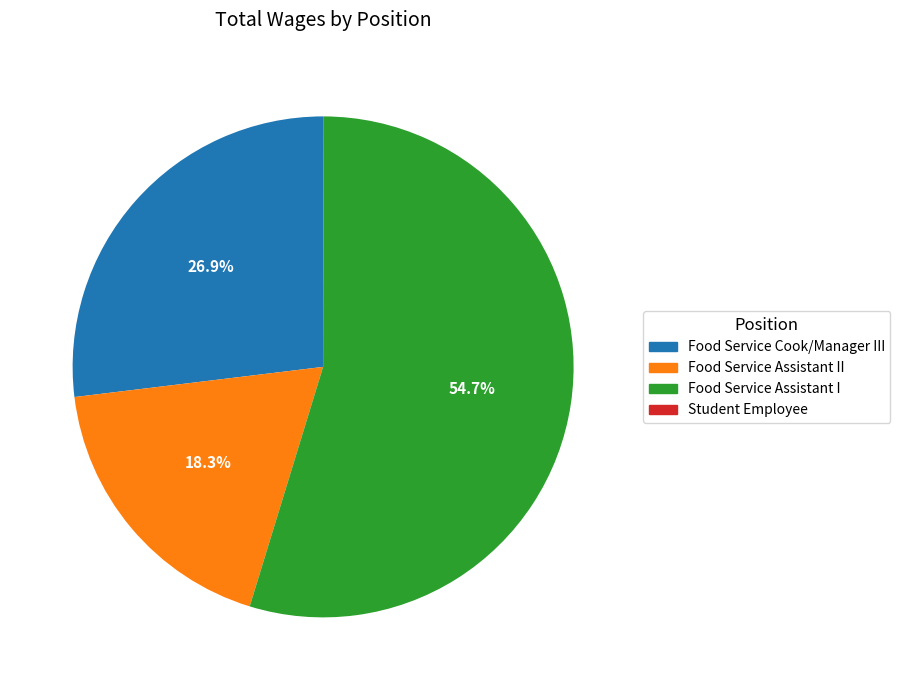

Does any single category account for the majority?

Yes